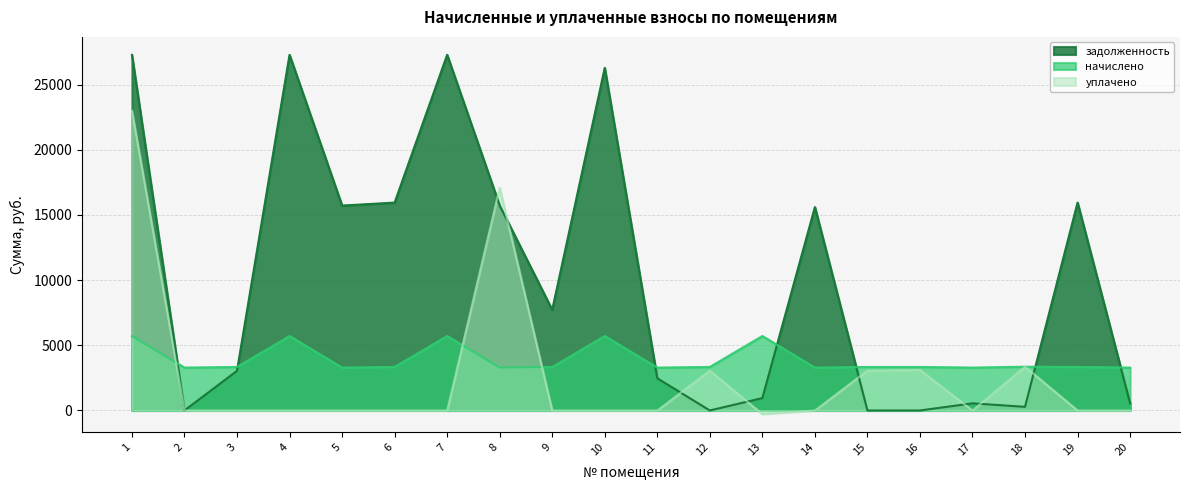

At which category does уплачено reach its first local peak?

8